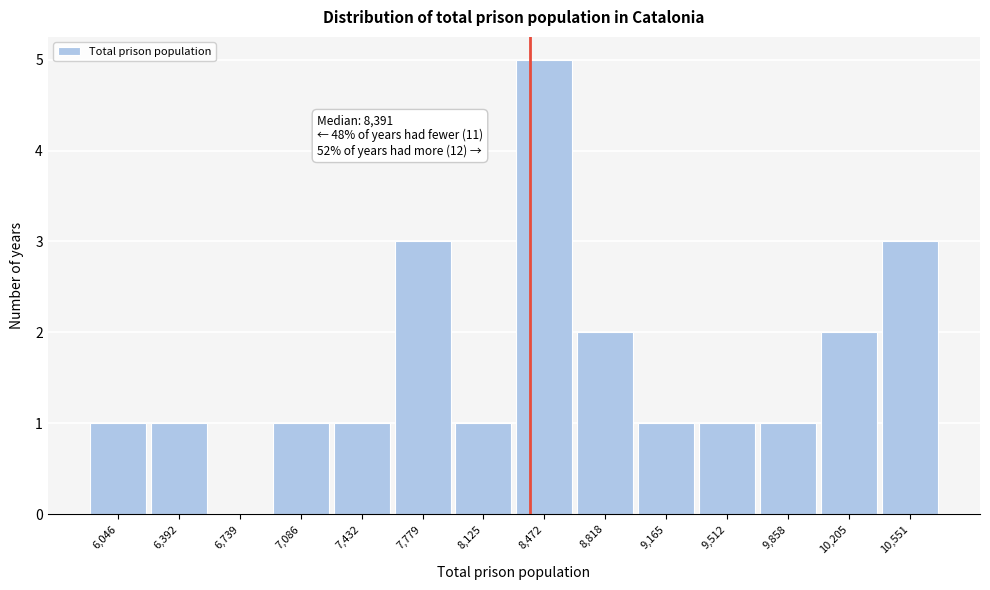

Over which range of the x-axis is the bar tallest?

8300 to 8650